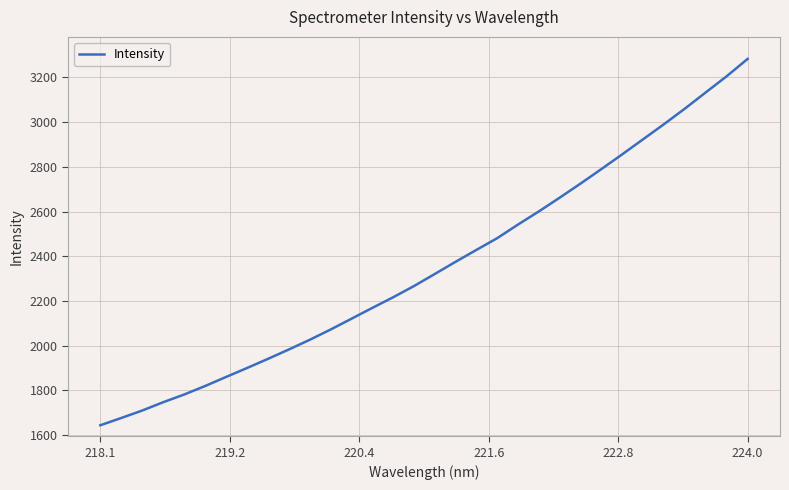

What is the difference between the maximum and minimum values?

1638.2